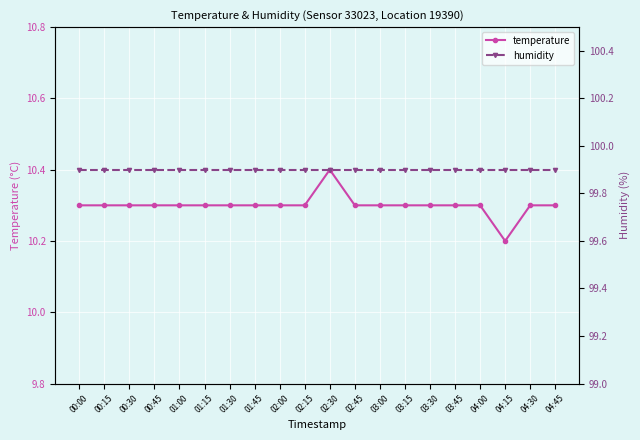

How many series are shown in this chart?

2